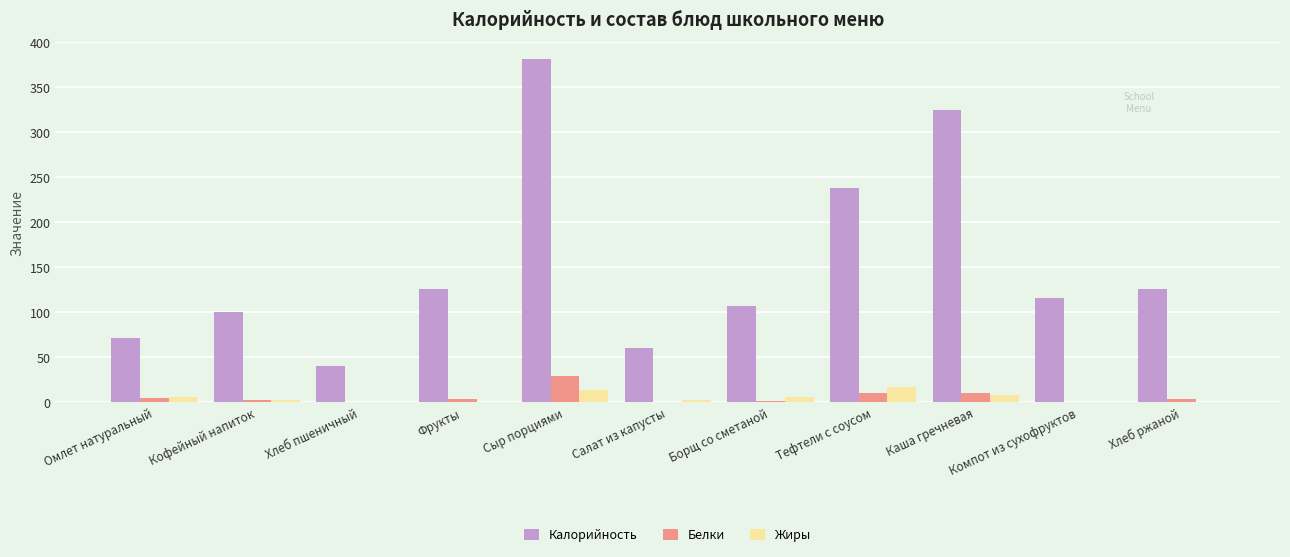

How many groups of bars are there?

11